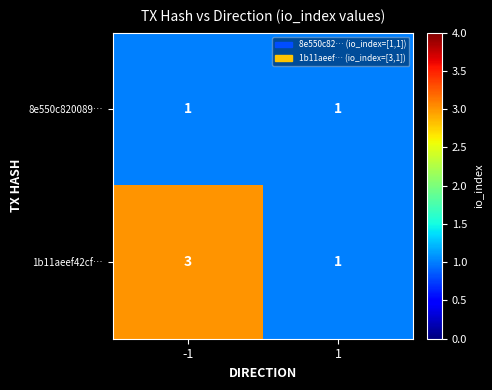

Reading left to right, what are all the values shown in this chart?

8e550c820089…: 1	1
1b11aeef42cf…: 3	1